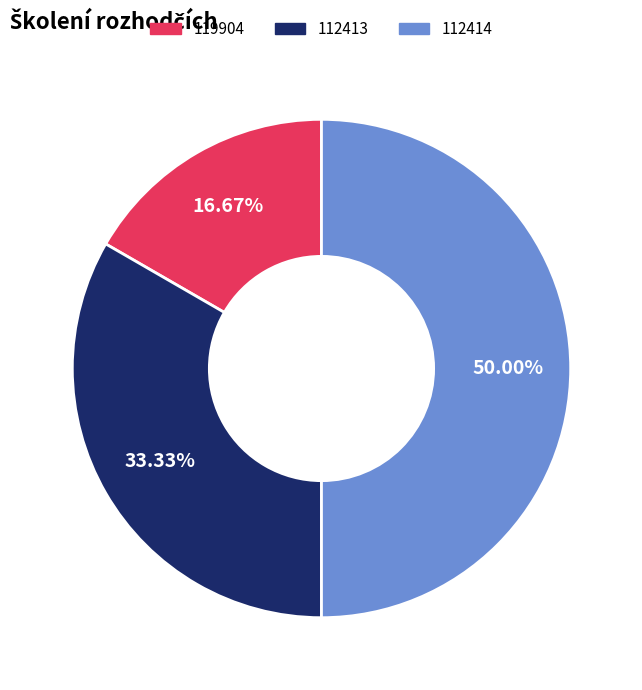

Is it true that 112414 is 50% of the pie?

True